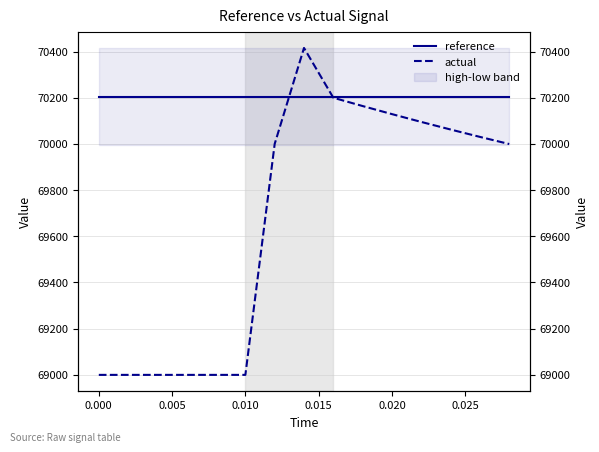

True or false: actual and reference intersect in this chart.

True